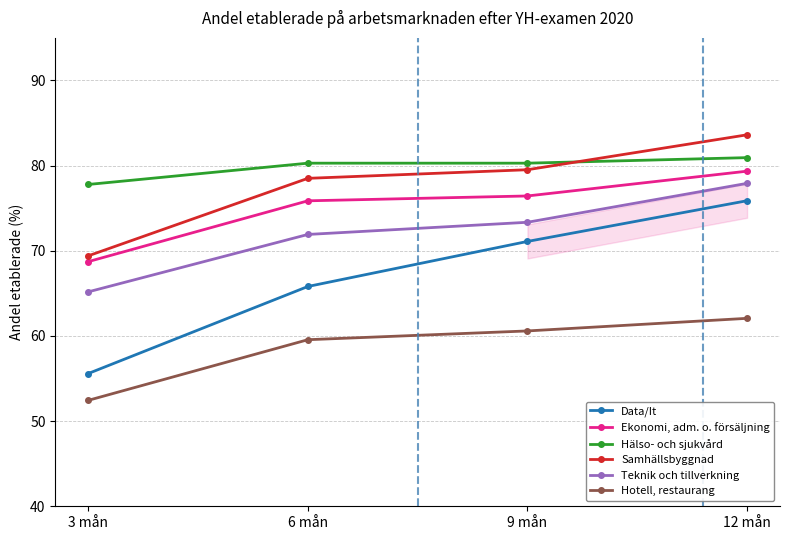

What is the difference between the Hotell, restaurang values at 9 mån and 12 mån?

1.5